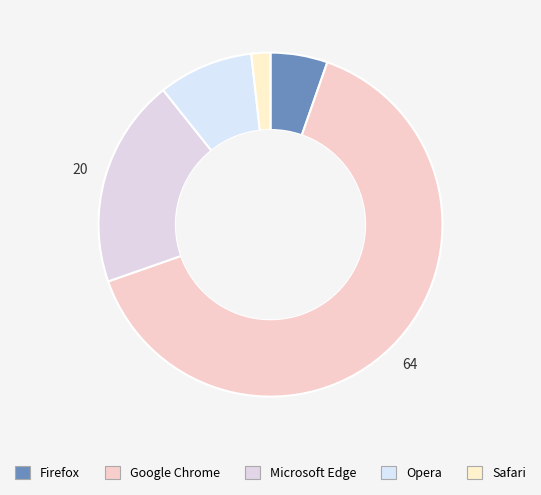

Which slice is the largest?

Google Chrome